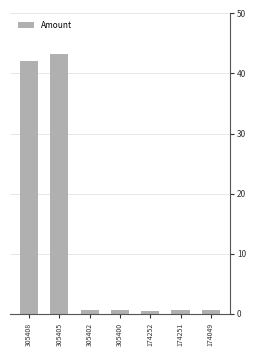

True or false: the data shows 0.6 at 174251.

True